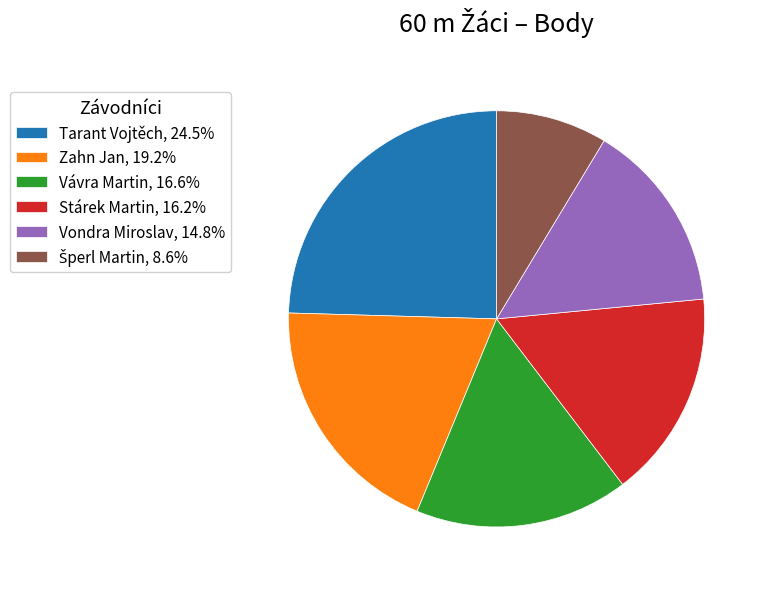

Approximately how many times larger is the value at Tarant Vojtěch, 24.5% compared to Zahn Jan, 19.2%?

1.3